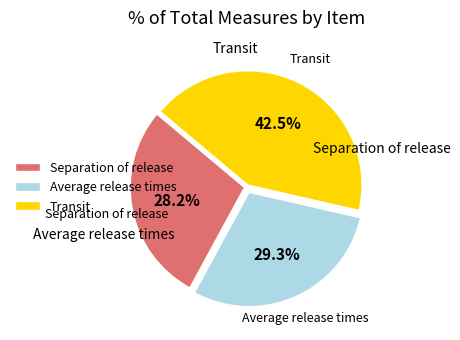

How many slices are in this pie chart?

3